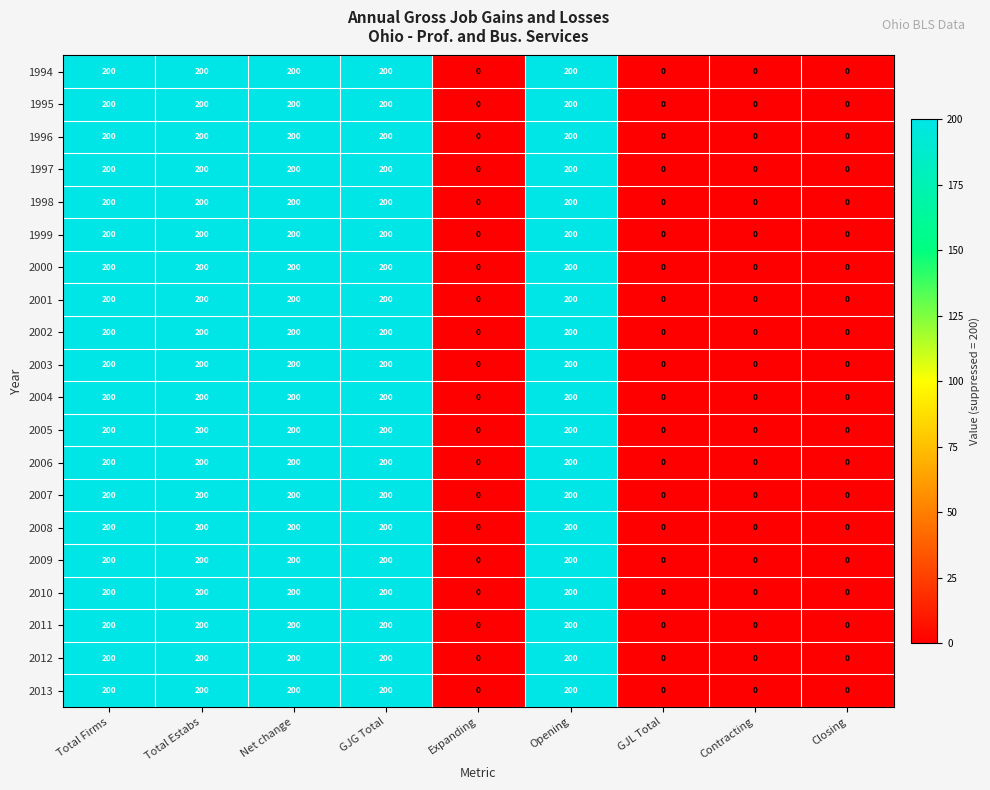

How many 2013 values are between 0 and 200?

9